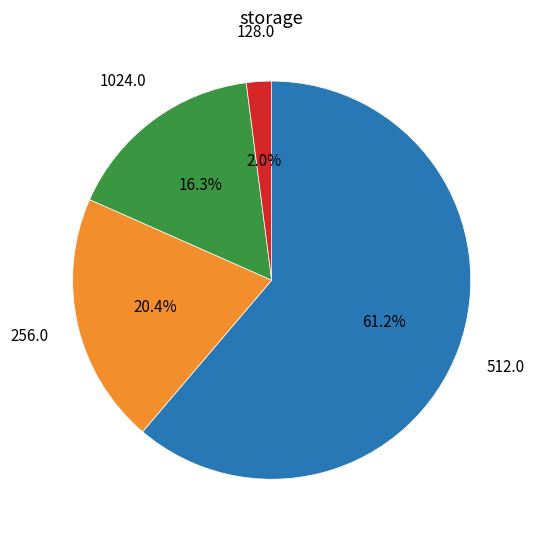

How many slices are in this pie chart?

4